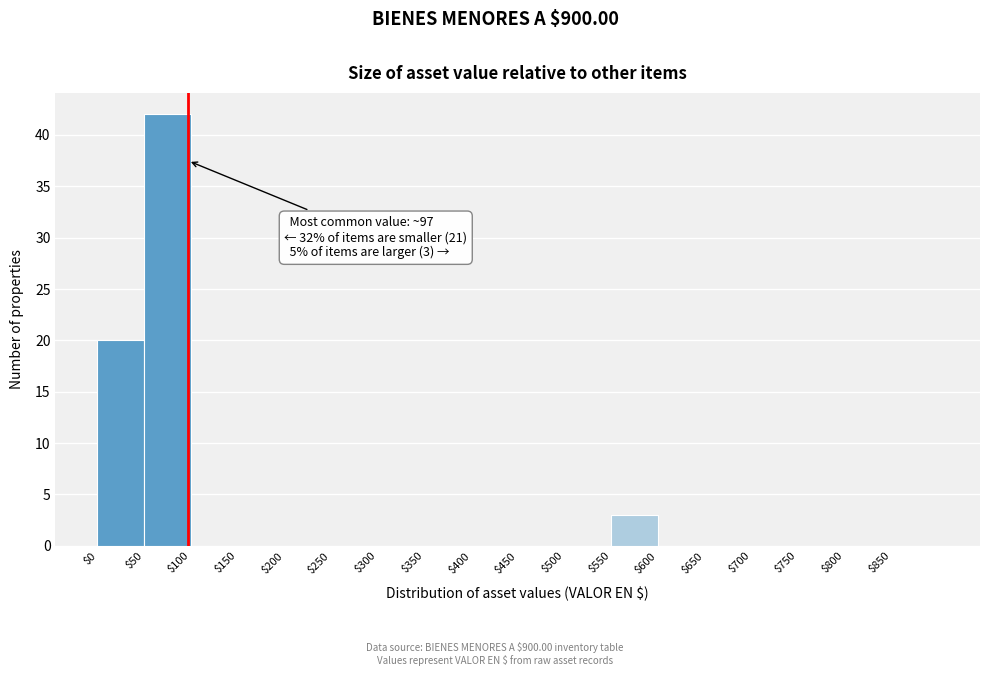

Which range on the x-axis has the tallest bar?

50 to 100